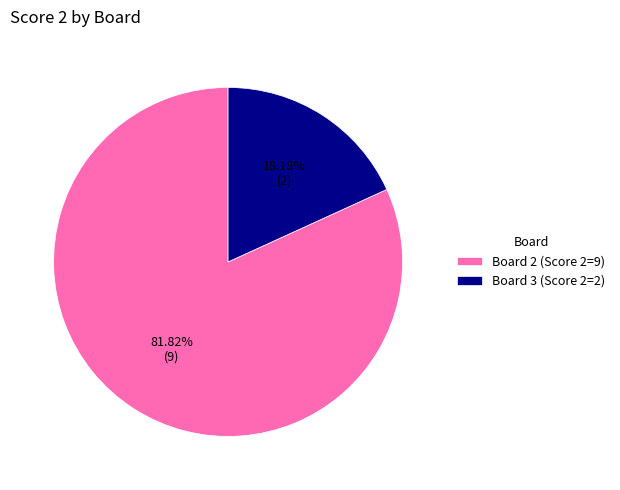

What is the smallest slice in the pie chart?

Board 3 (Score 2=2)